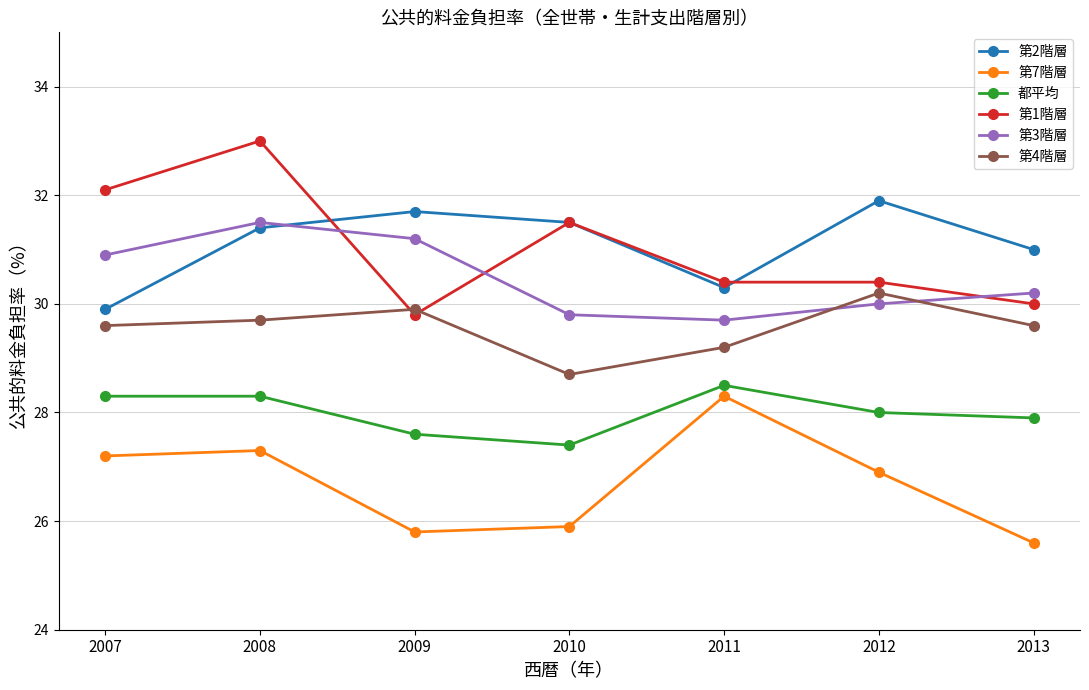

Count the number of data series in this chart.

6